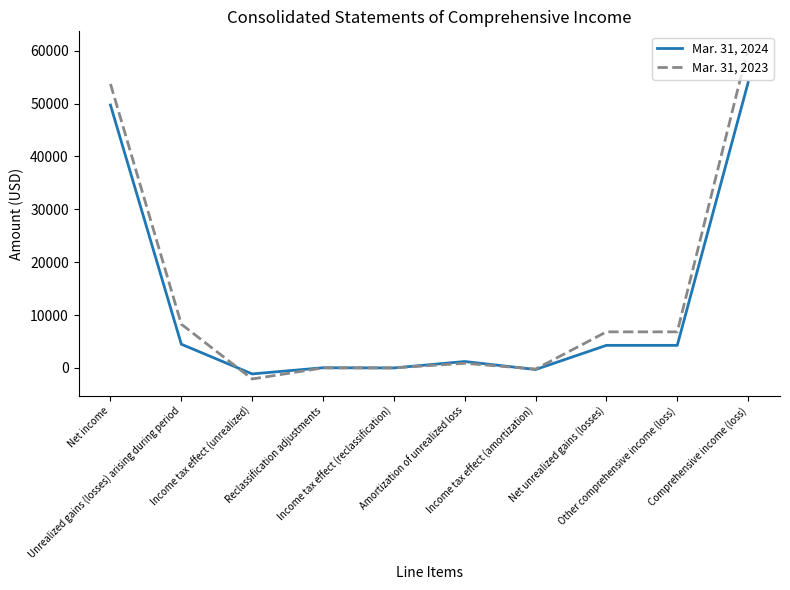

Which label corresponds to the smallest value in the chart?

Income tax effect (unrealized)